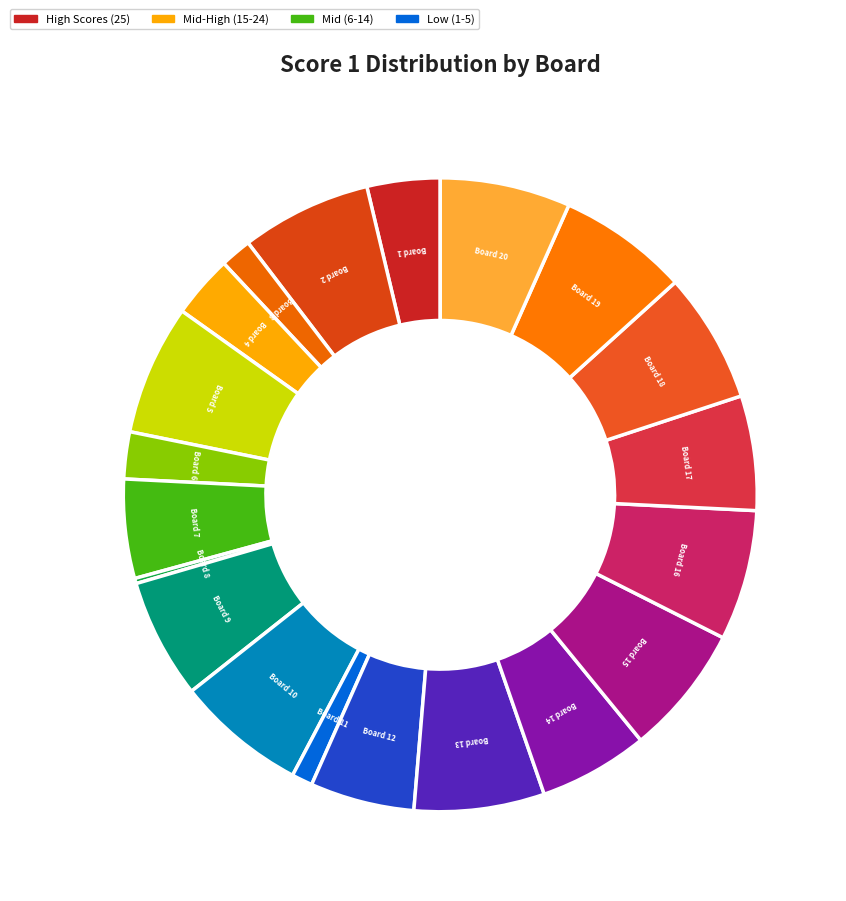

To the nearest percent, what is the difference between the Board 12 and Board 9 slice percentages?

1%